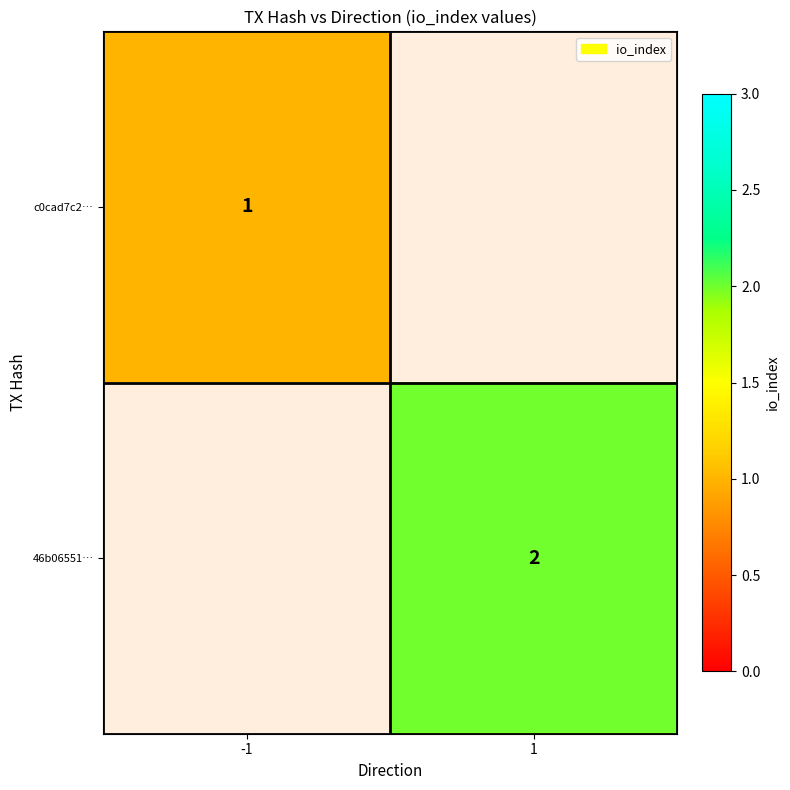

The value of c0cad7c2… at -1 is 1. True or false?

True